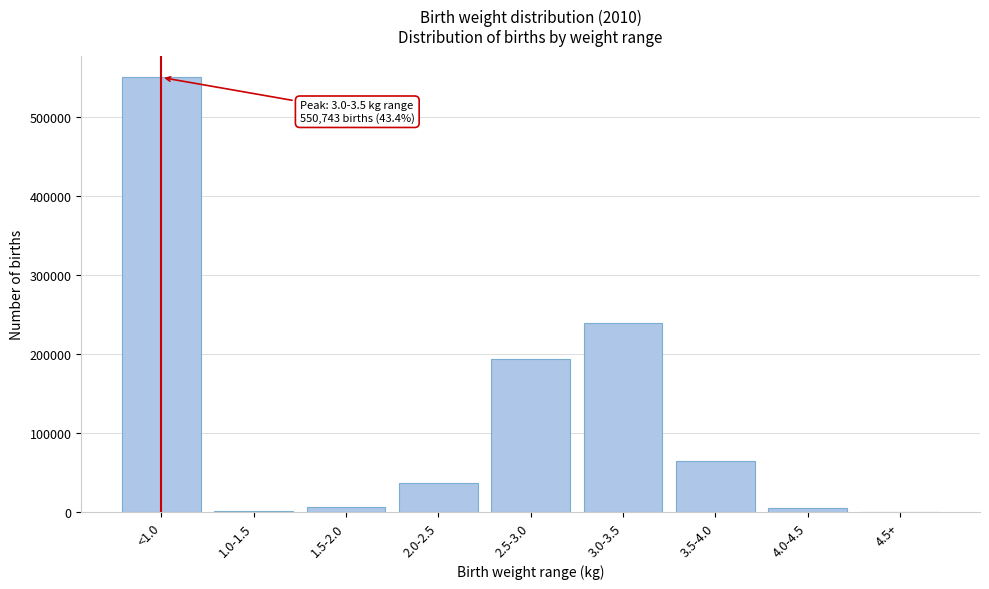

The value at 3.0-3.5 is 239005. True or false?

True